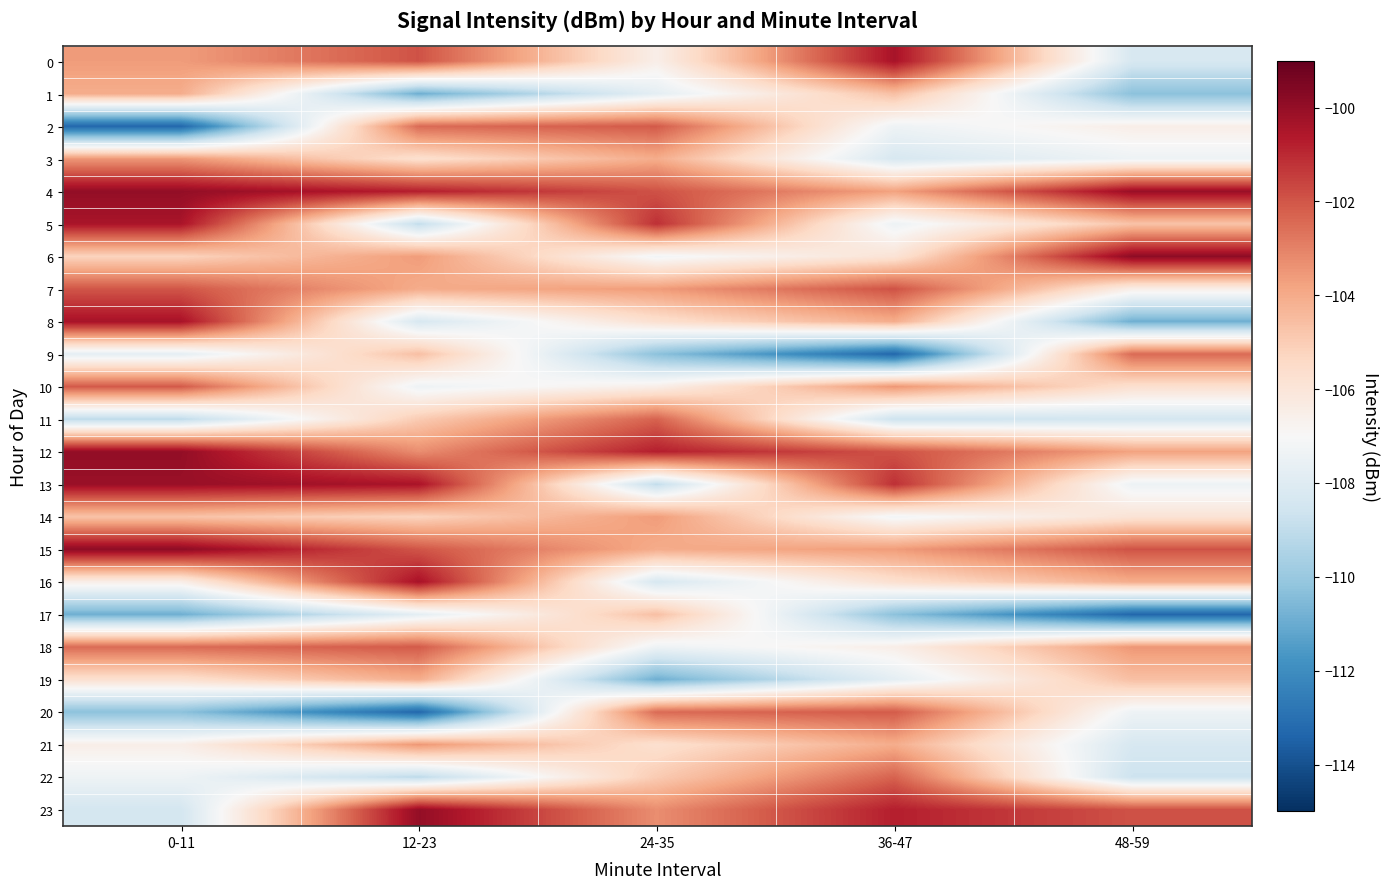

What is the total value across all series at 12-23?

-2514.7